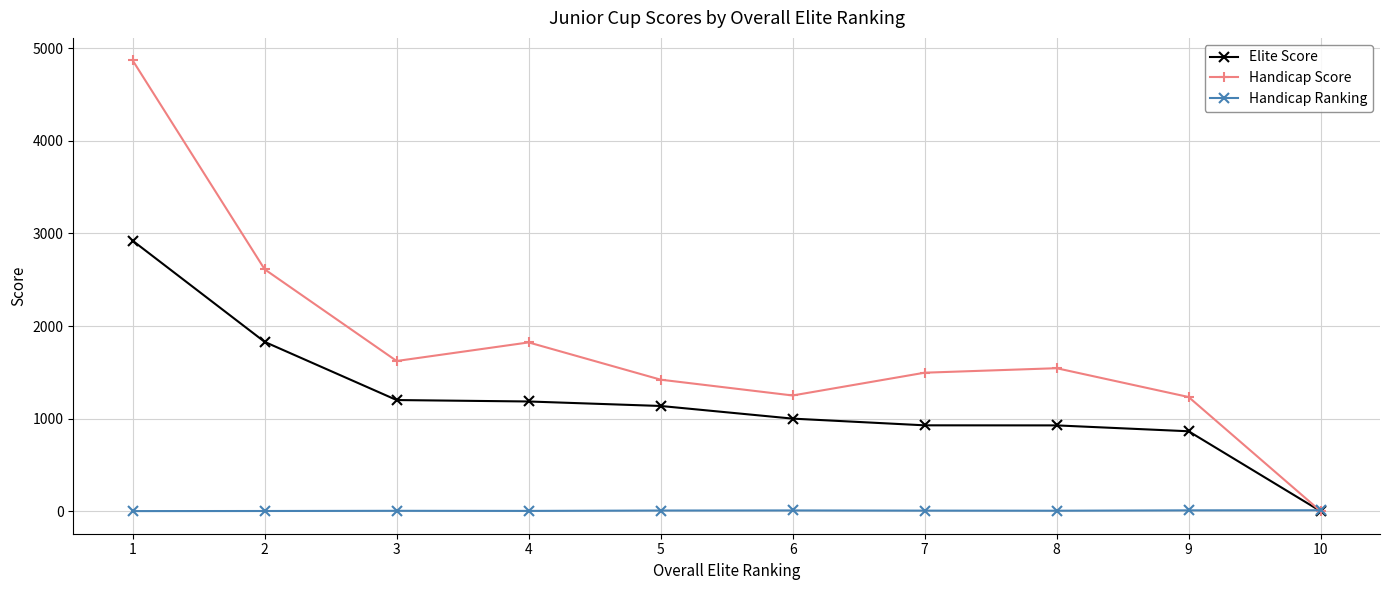

What is the difference between the highest and lowest values at 6?

1242.0